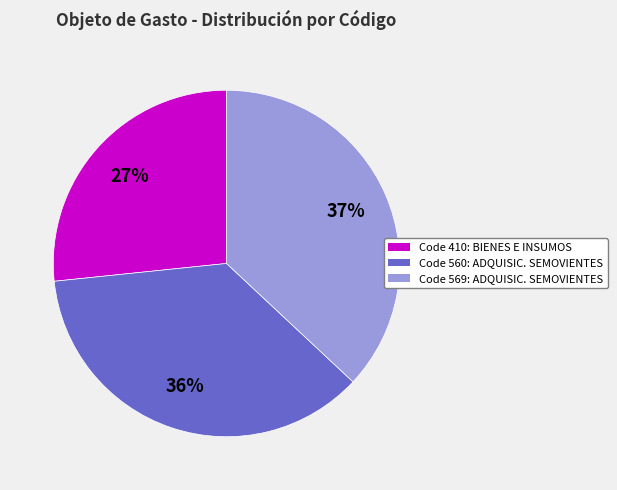

Is there any slice that represents more than half of the pie?

No